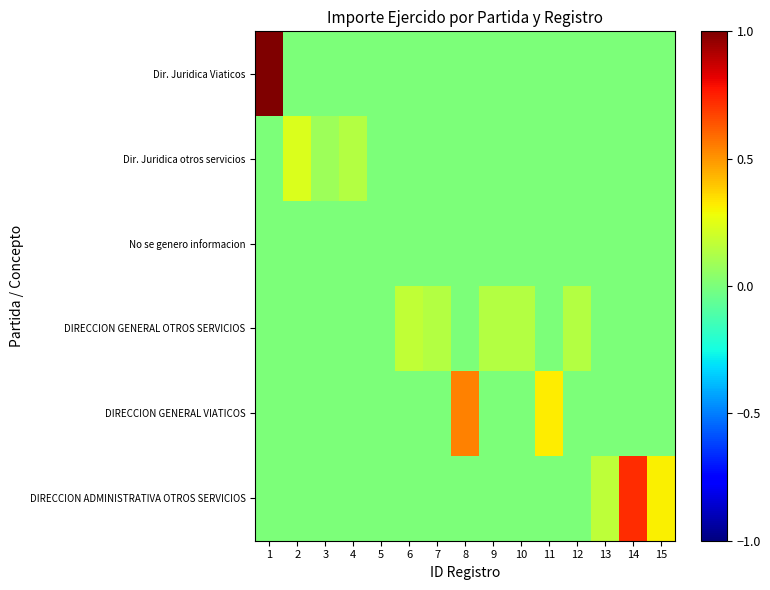

List the series in order of their peak value, lowest first.

No se genero informacion, DIRECCION GENERAL OTROS SERVICIOS, Dir. Juridica otros servicios, DIRECCION GENERAL VIATICOS, DIRECCION ADMINISTRATIVA OTROS SERVICIOS, Dir. Juridica Viaticos